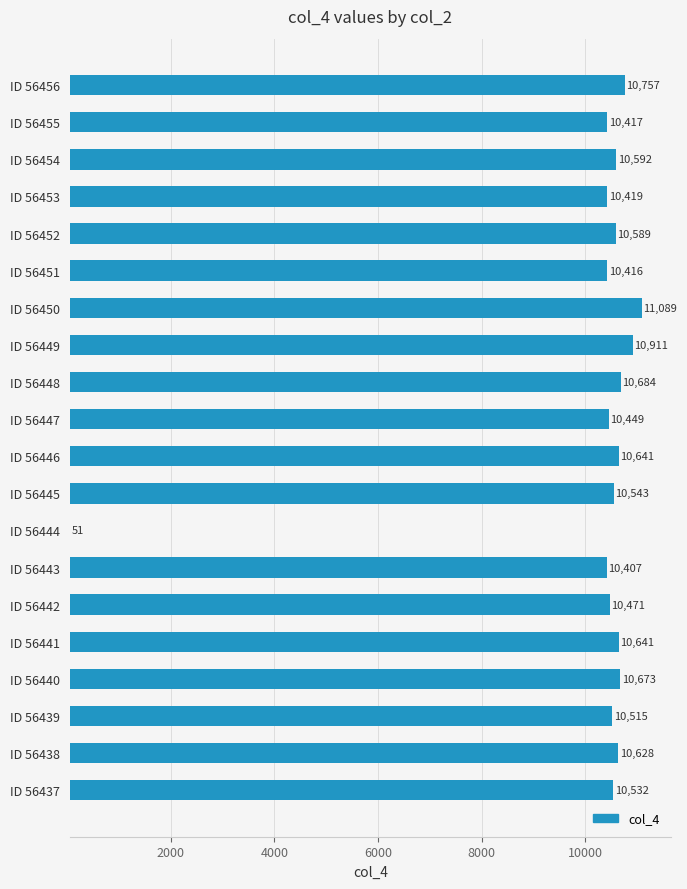

Where is the data nearest to the value 5570?

ID 56443